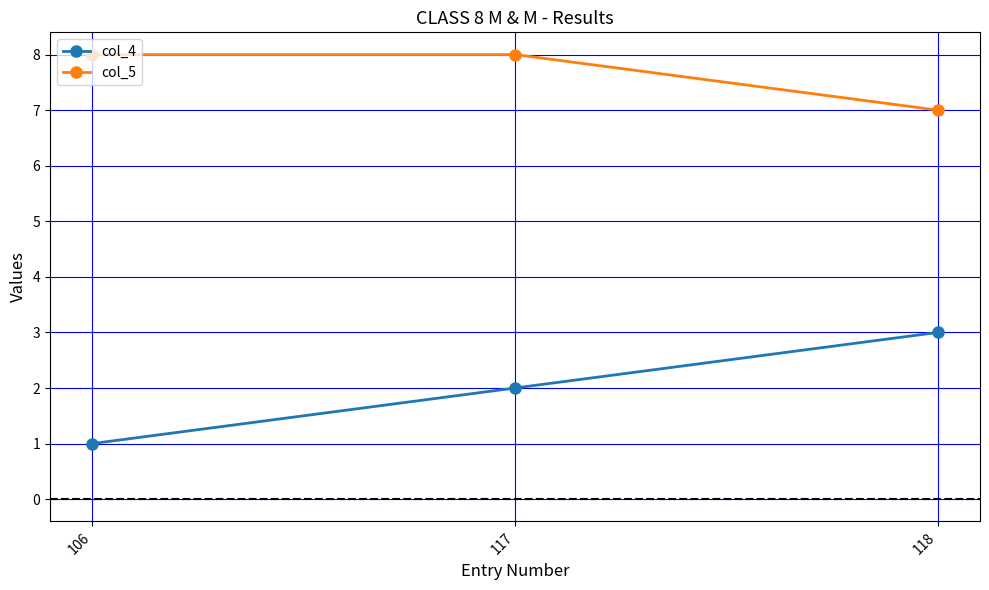

Rank the series by their maximum value, from lowest to highest.

col_4, col_5